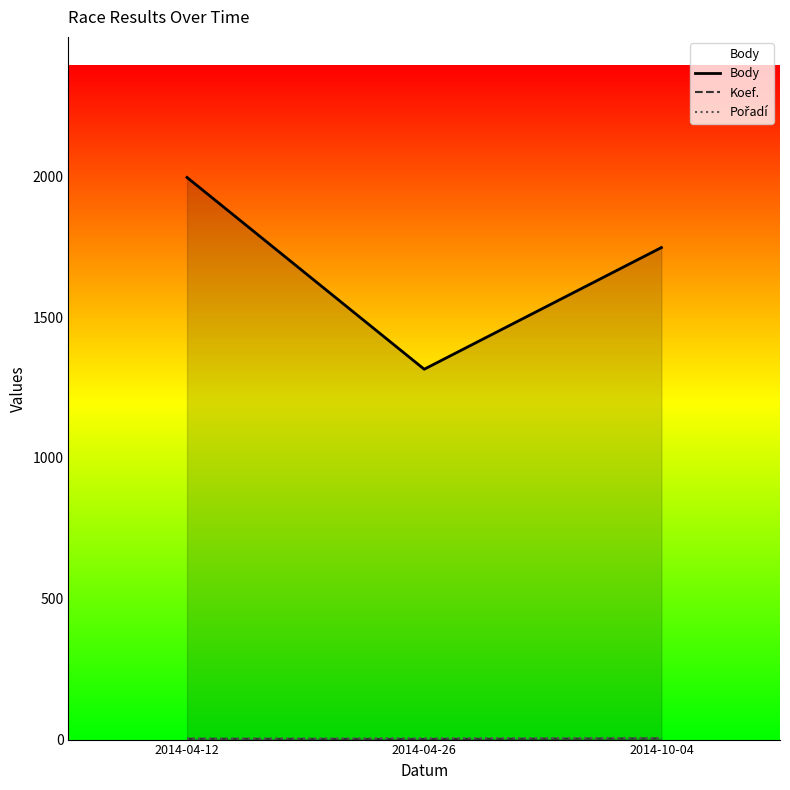

Where is Koef. nearest to the value 3?

2014-04-12